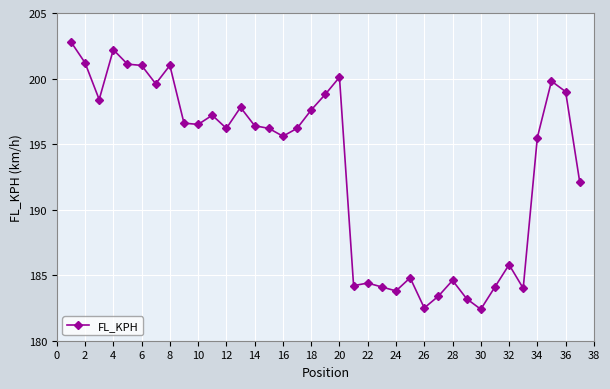

What is the greatest value displayed?

202.8